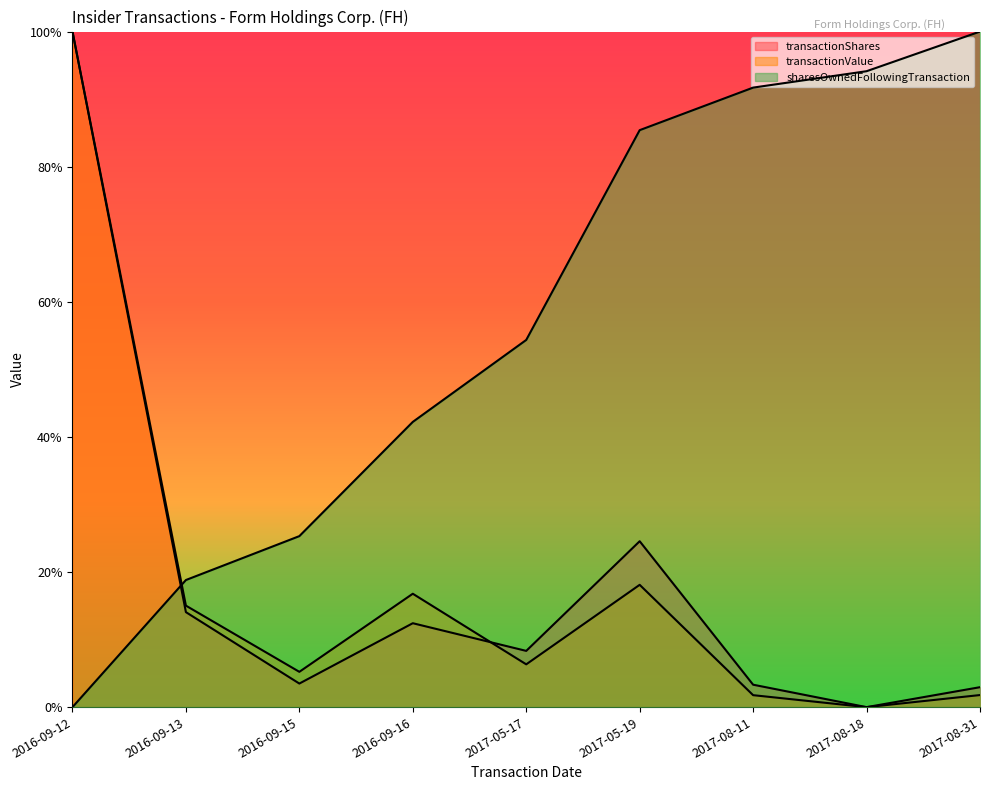

What is the difference between the maximum and second lowest values in the sharesOwnedFollowingTransaction series?

0.8